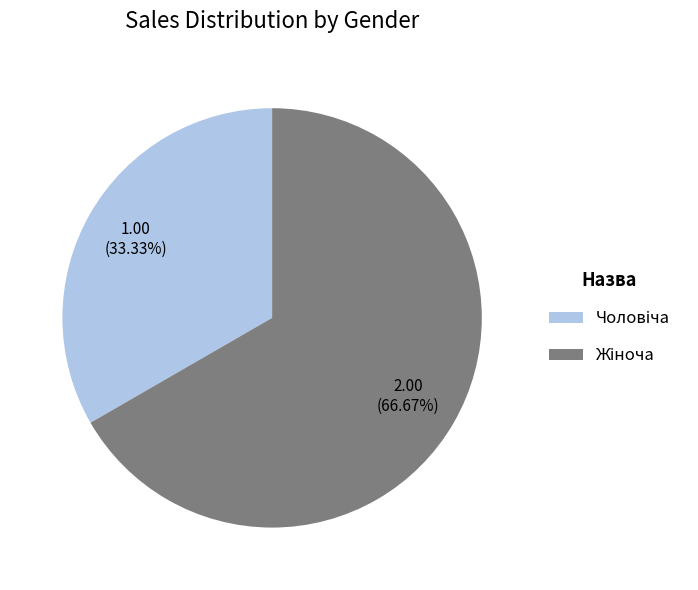

Does any single category account for the majority?

Yes